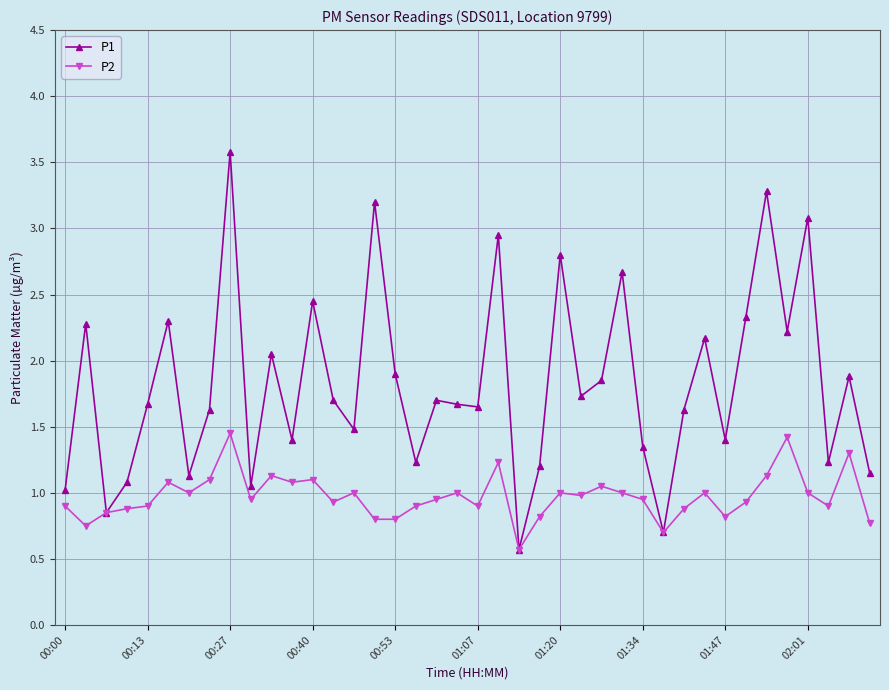

What is the maximum value shown in the chart?

3.6